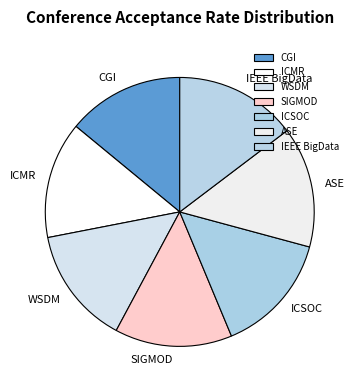

What is the ratio of the value at IEEE BigData to the value at ASE?

1.0